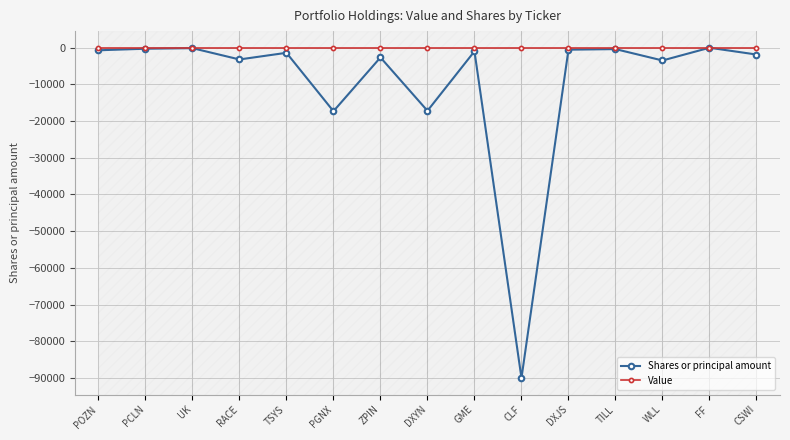

Count the number of categories in the chart.

15